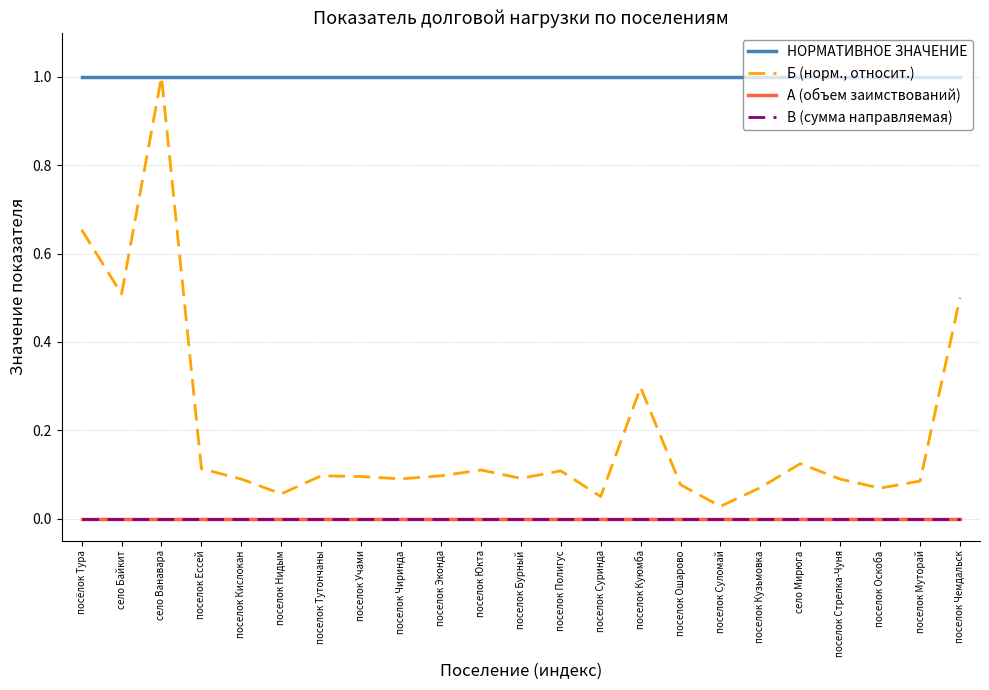

Is the value of В (сумма направляемая) at поселок Полигус greater than the value of Б (норм., относит.) at поселок Стрелка-Чуня?

No